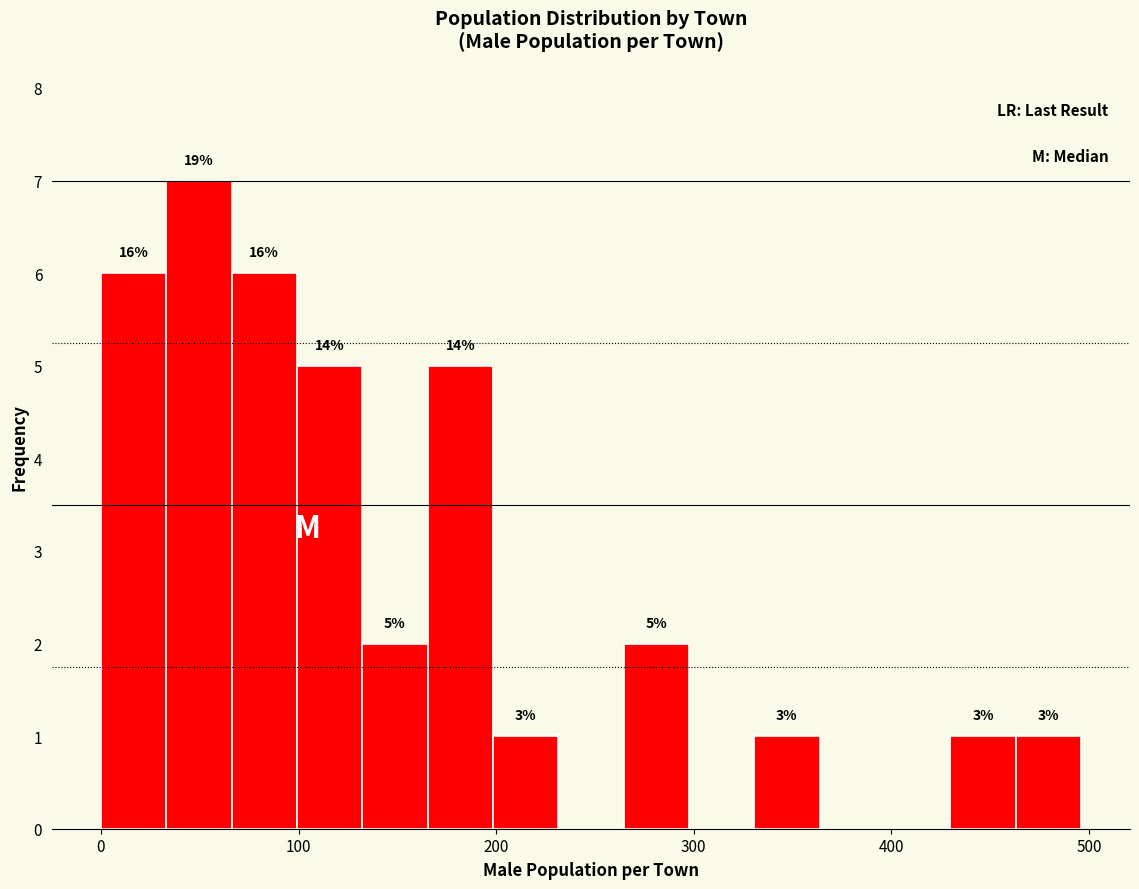

Read against the x-axis, roughly where is the centre of the tallest bar?

50